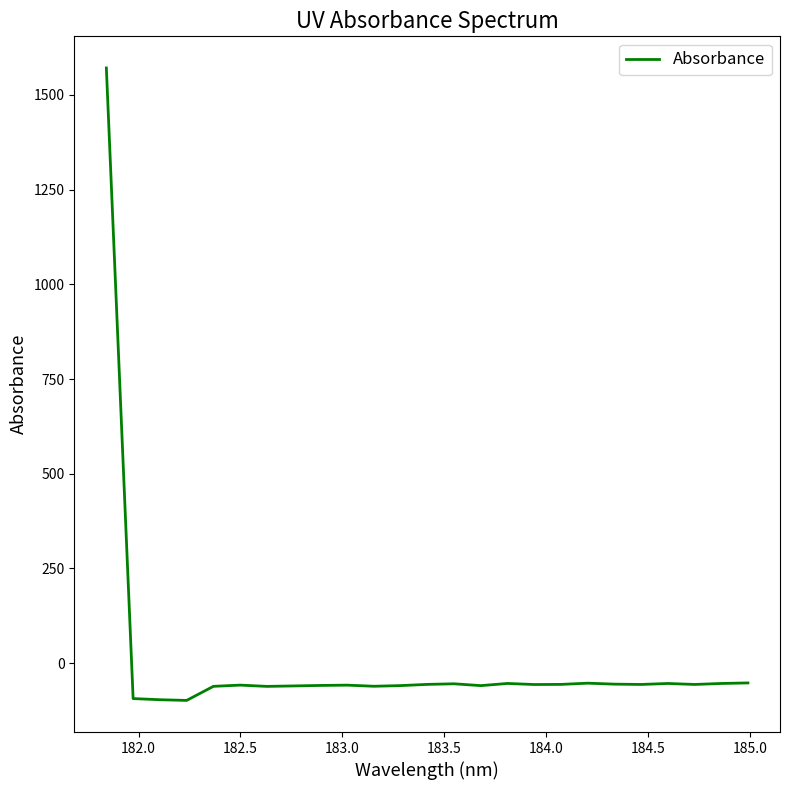

What is the minimum value shown in the chart?

-98.1